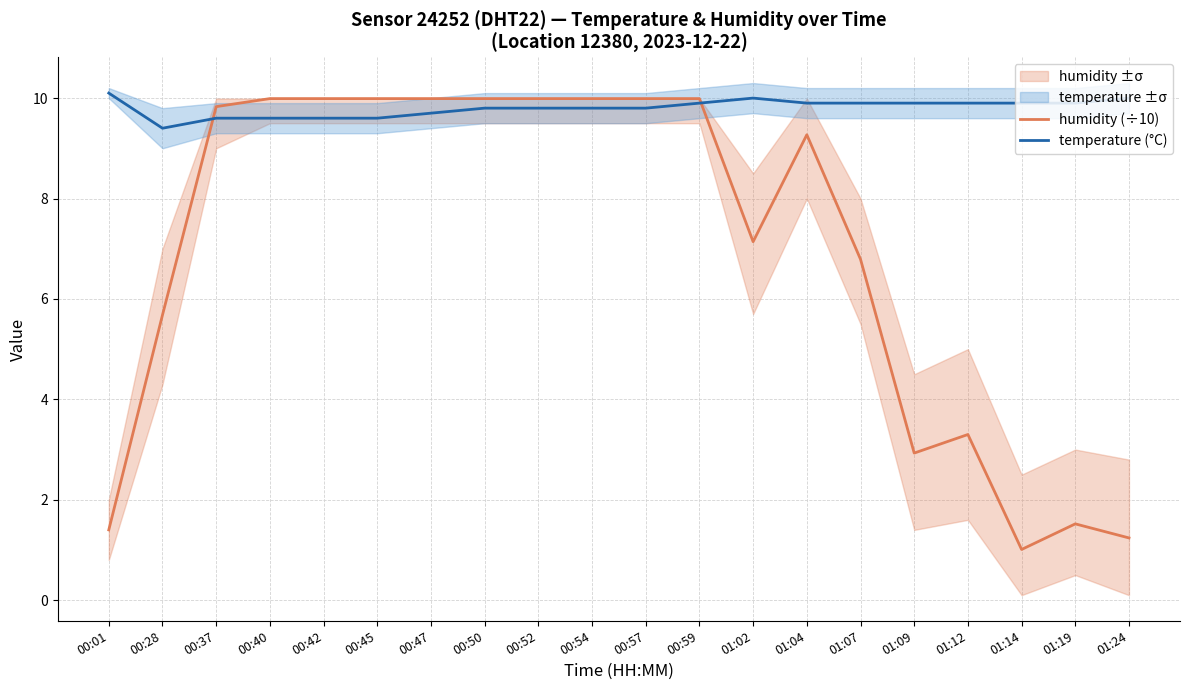

The temperature (°C) series shows 9.6 at 00:42. True or false?

True